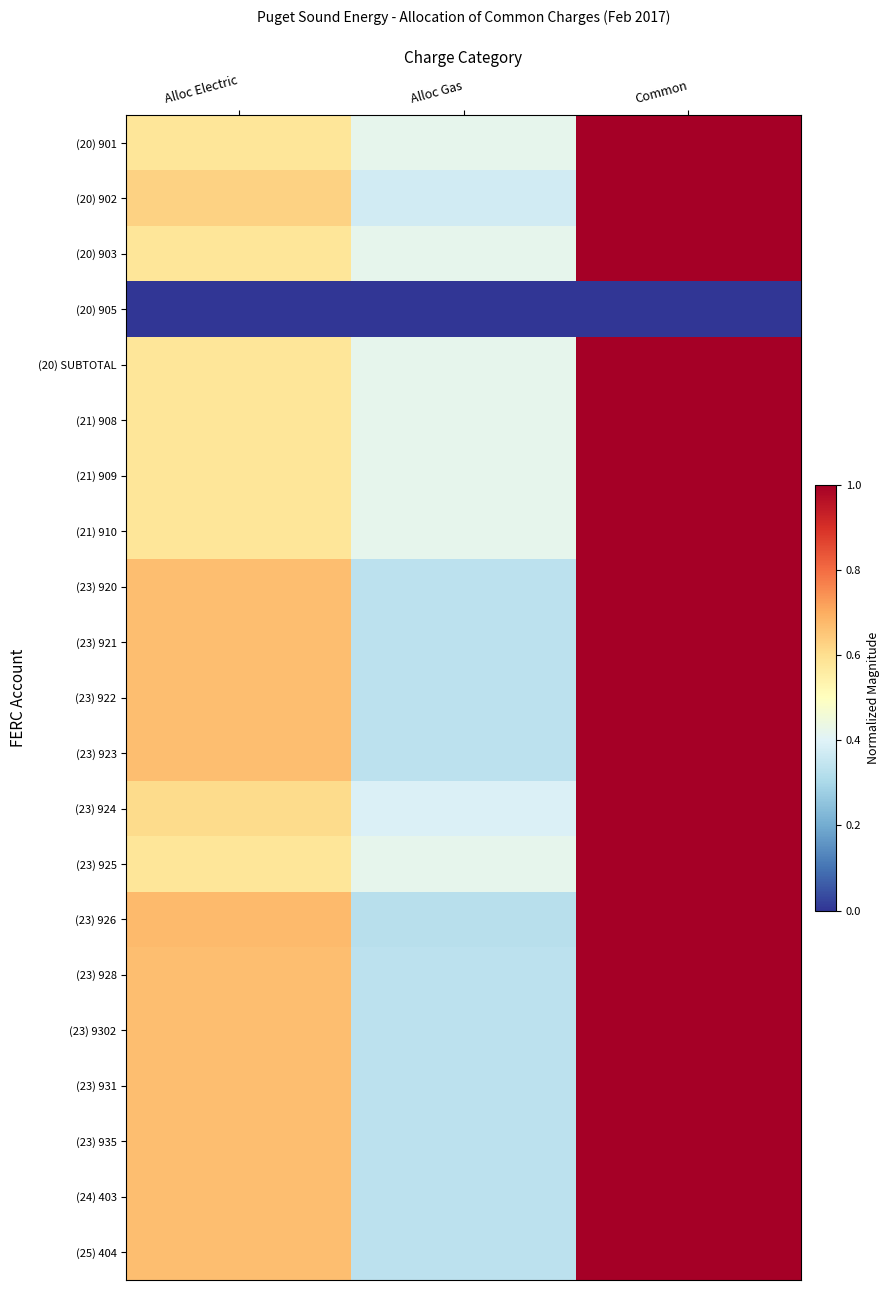

Which series changed the most between Alloc Electric and Alloc Gas?

(23) 926